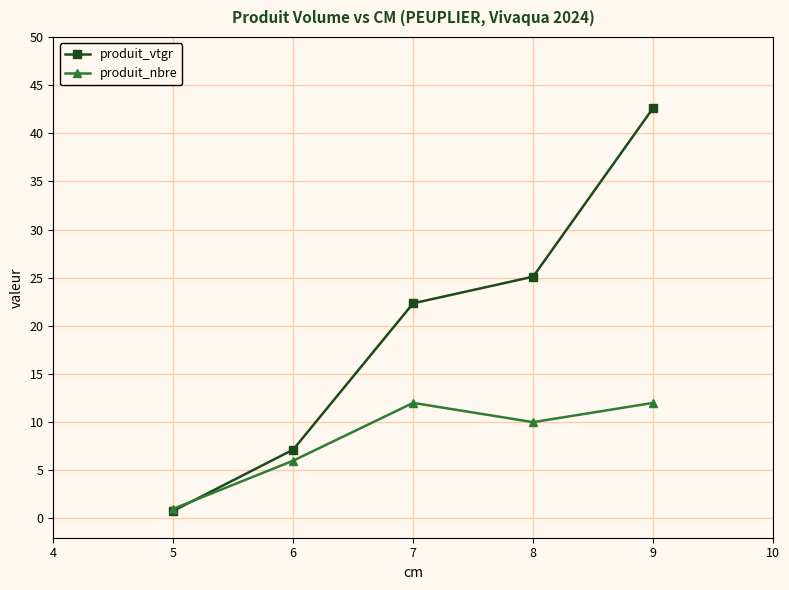

How many produit_nbre values are between 6 and 12?

4